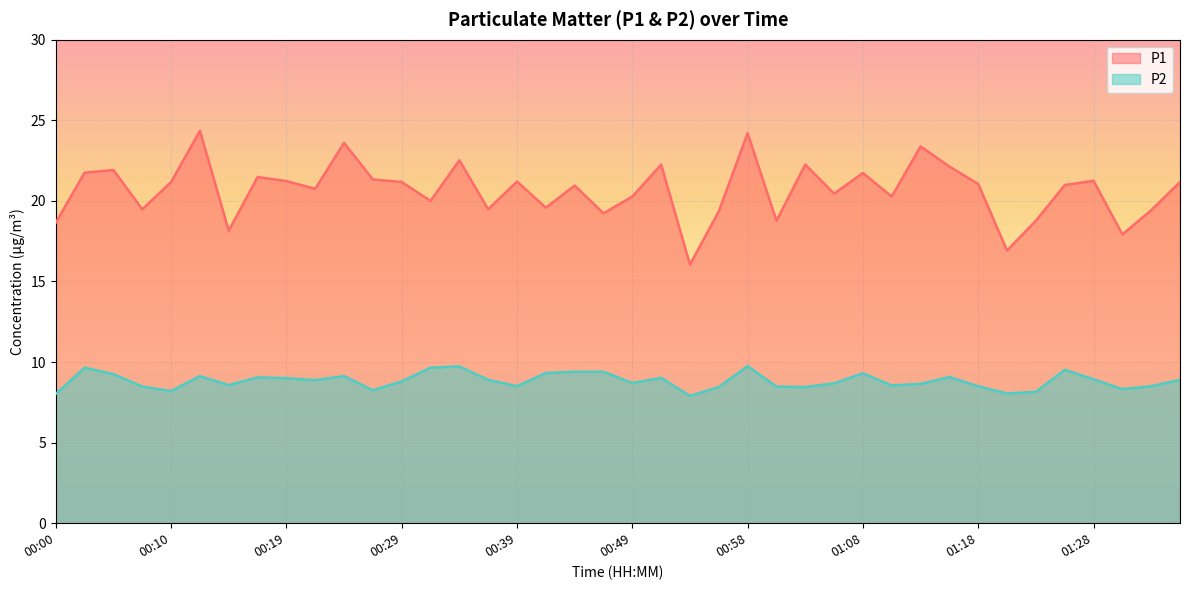

Reading left to right, extract all data points from this chart.

P1: 18.6	21.8	21.9	19.5	21.2	24.4	18.1	21.5	21.2	20.8	23.6	21.3	21.2	20.0	22.5	19.5	21.2	19.6	20.9	19.2	20.3	22.2	16.1	19.4	24.2	18.8	22.2	20.4	21.7	20.3	23.4	22.1	21.1	16.9	18.8	21.0	21.2	17.9	19.4	21.2
P2: 8.0	9.7	9.2	8.5	8.2	9.1	8.6	9.1	9.0	8.9	9.1	8.2	8.8	9.7	9.7	8.9	8.5	9.3	9.4	9.4	8.7	9.0	7.9	8.4	9.8	8.5	8.4	8.7	9.3	8.6	8.7	9.1	8.5	8.1	8.2	9.5	8.9	8.3	8.5	8.9